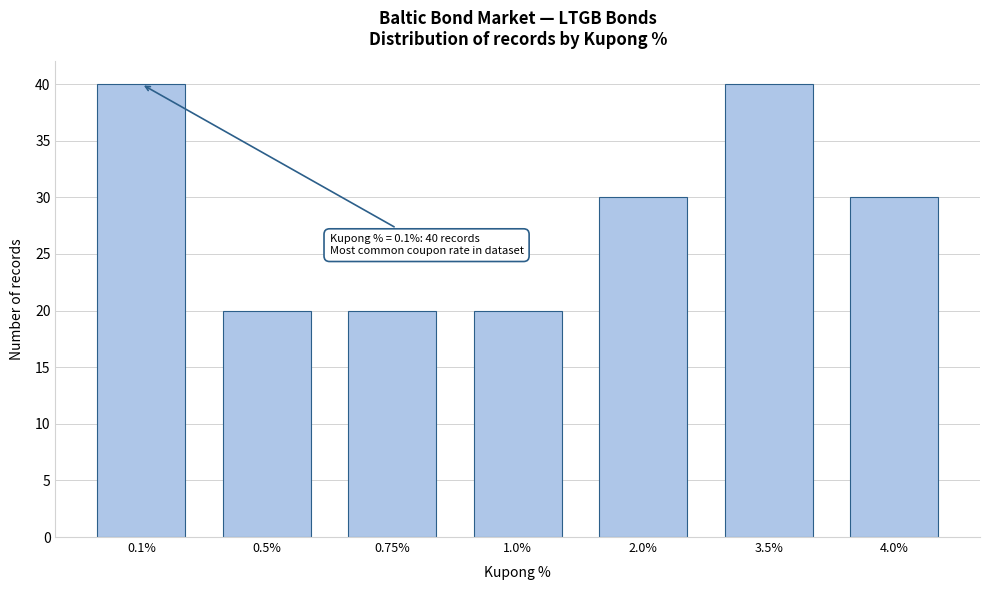

Reading left to right, transcribe all the data shown in this chart.

0.1%=40	0.5%=20	0.75%=20	1.0%=20	2.0%=30	3.5%=40	4.0%=30